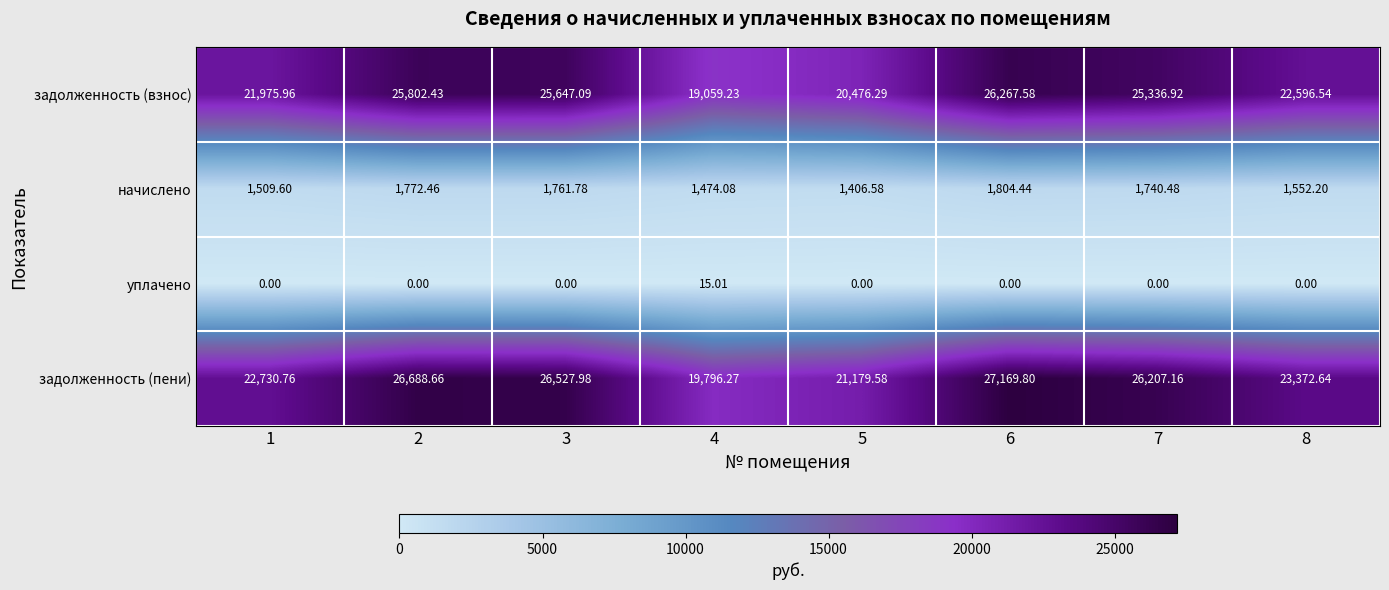

Which series has the widest spread of values?

задолженность (пени)